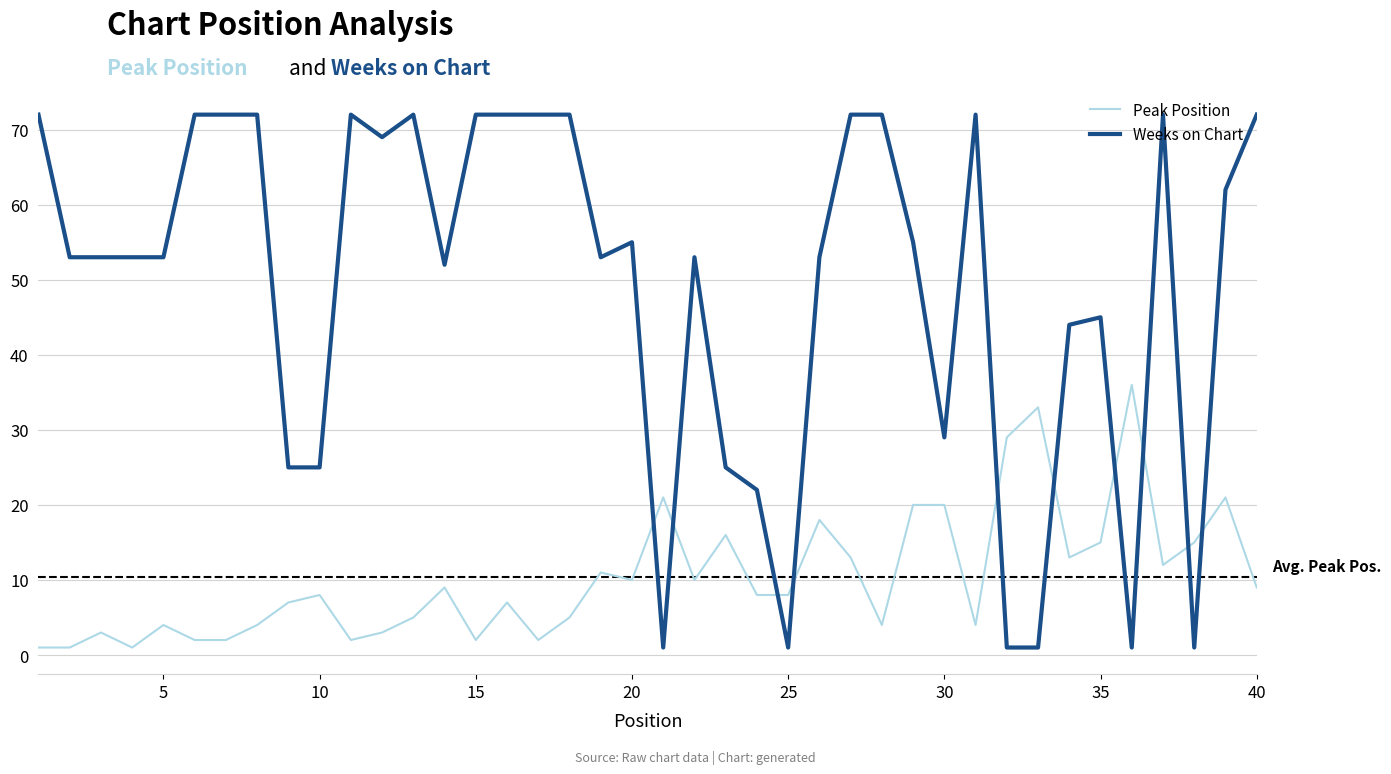

Does the chart display data point markers on the line(s)?

No